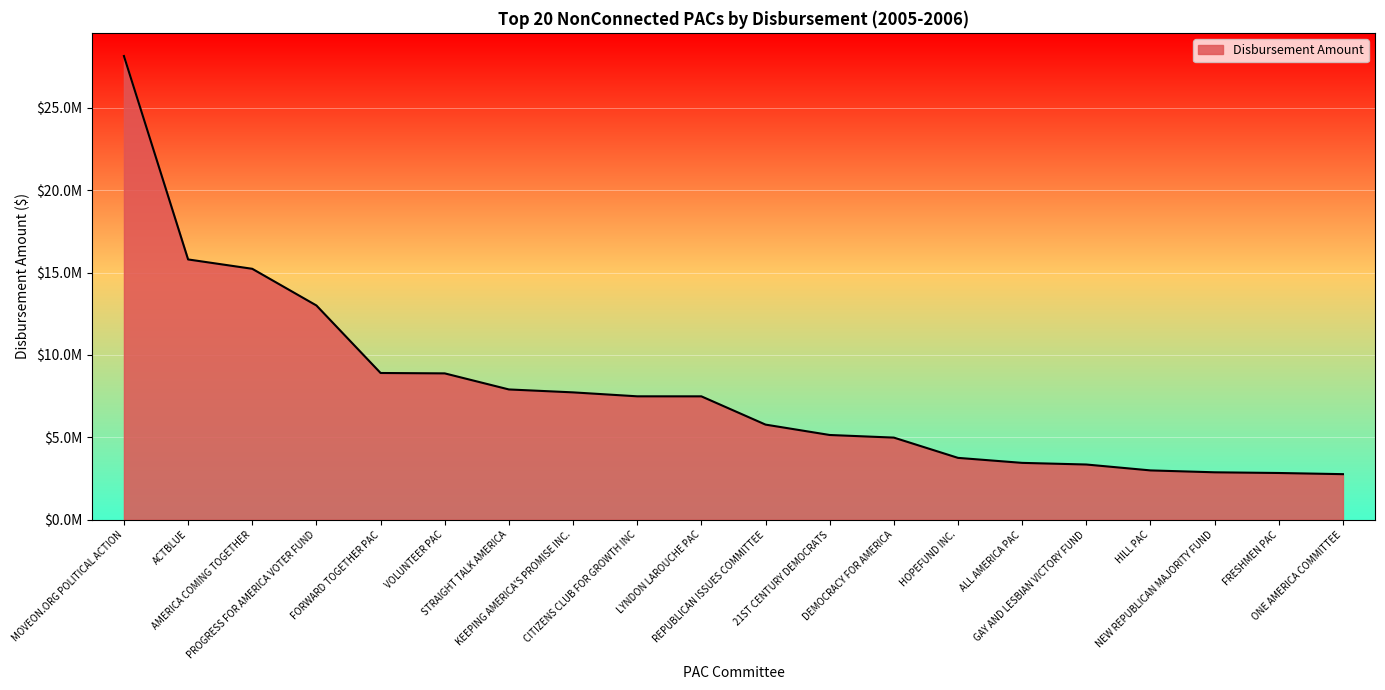

What is the smallest value displayed?

2764796.1